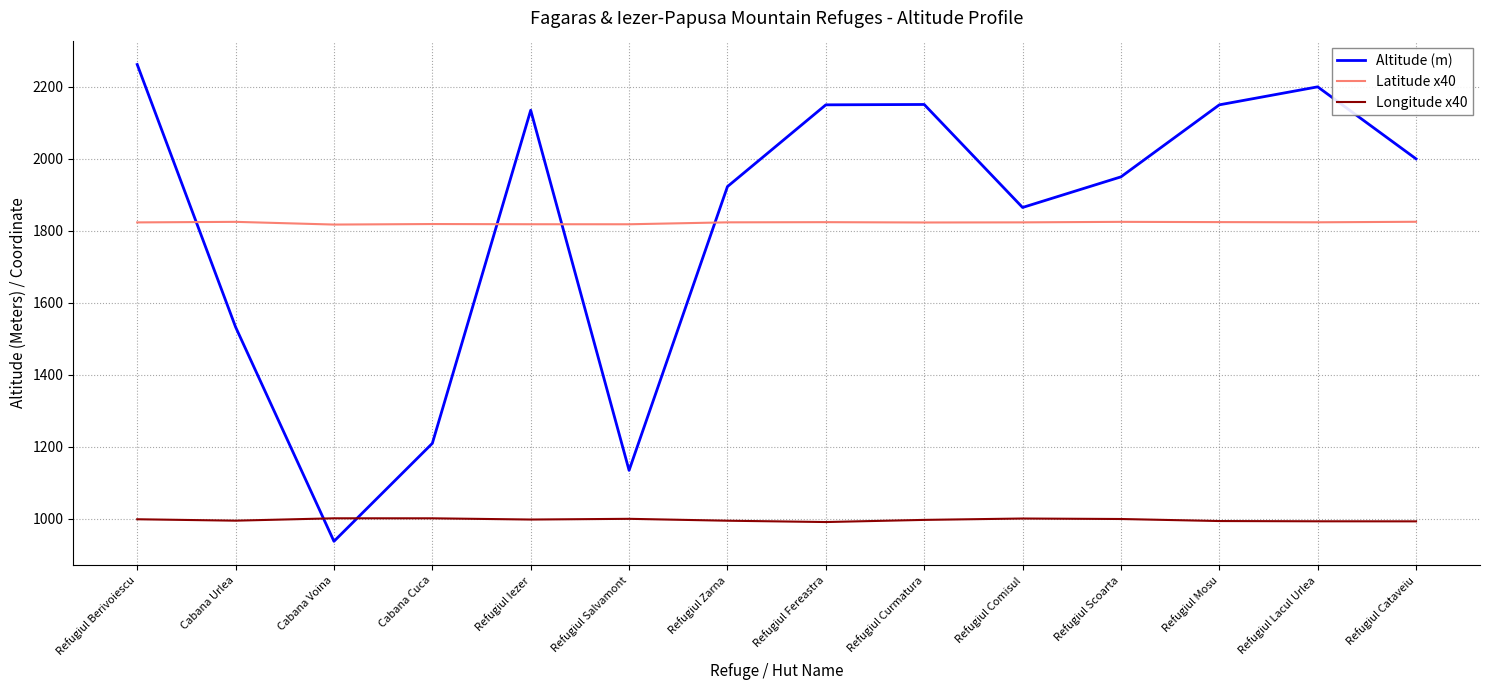

Is the value of Longitude x40 at Refugiul Mosu greater than the value of Altitude (m) at Cabana Cuca?

No